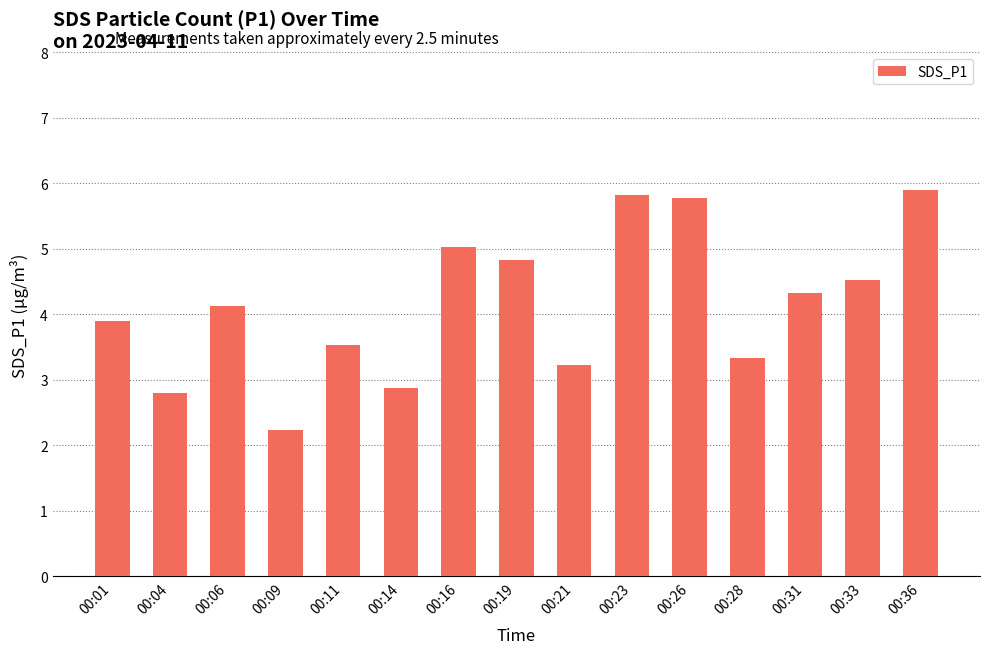

What is the value of the 11th bar from the left?

5.8